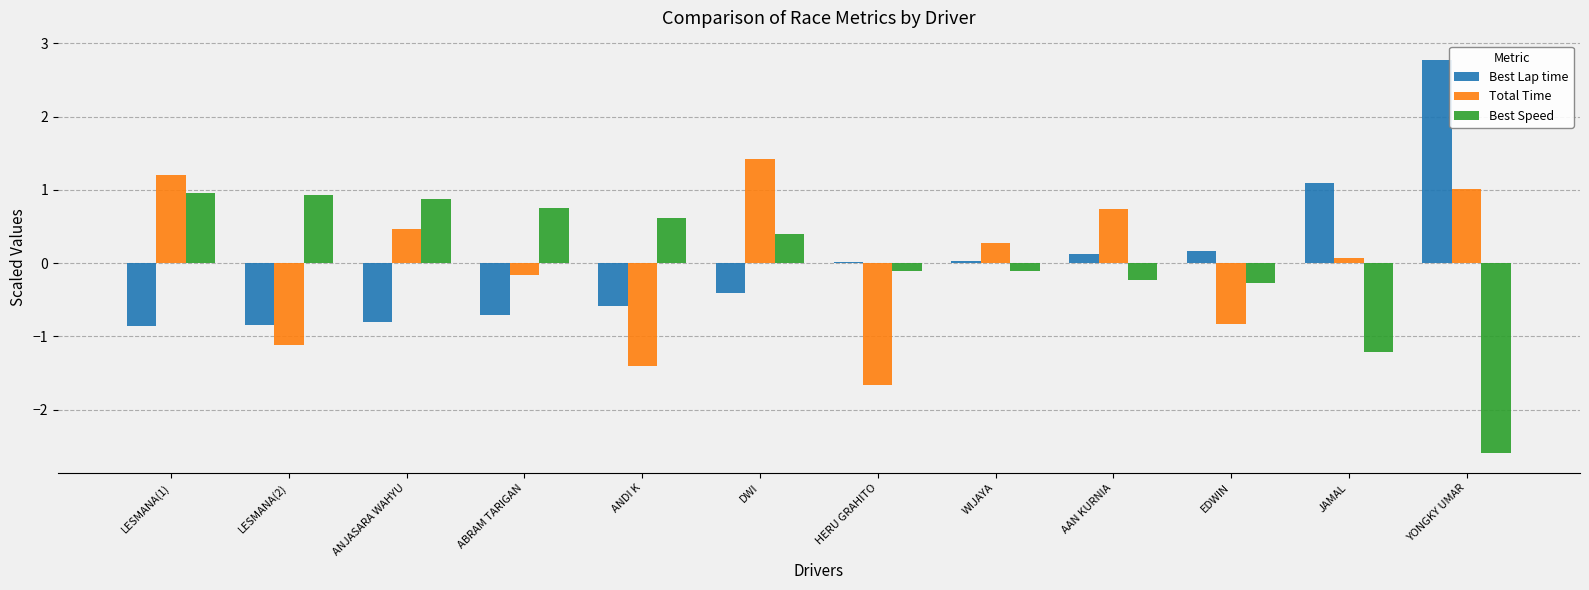

How many series are shown in this chart?

3